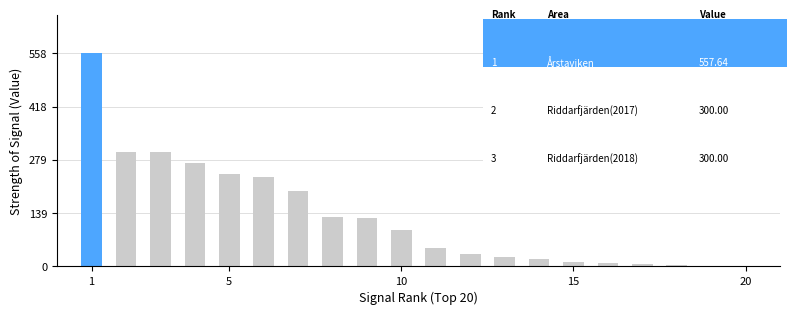

Count the number of data series in this chart.

1